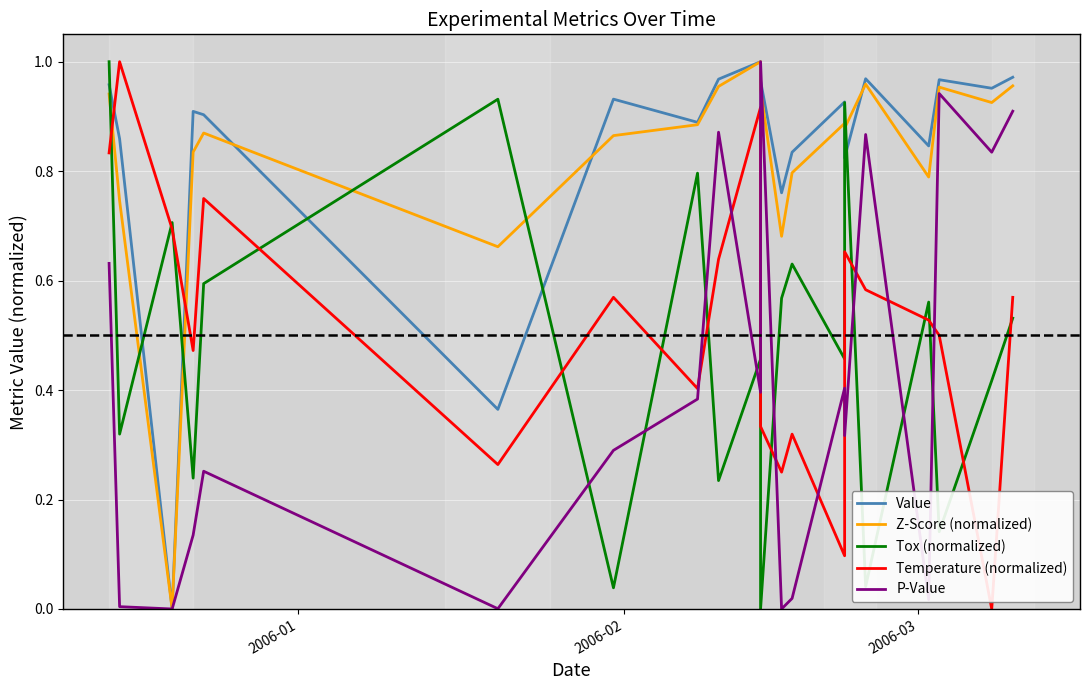

What is the sum of all Z-Score (normalized) values?

16.5